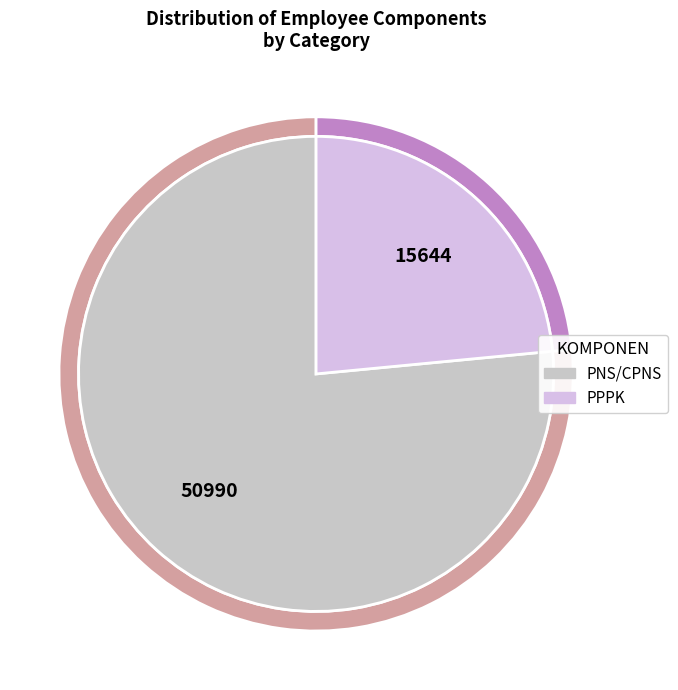

Between PNS/CPNS and PPPK, which is larger?

PNS/CPNS